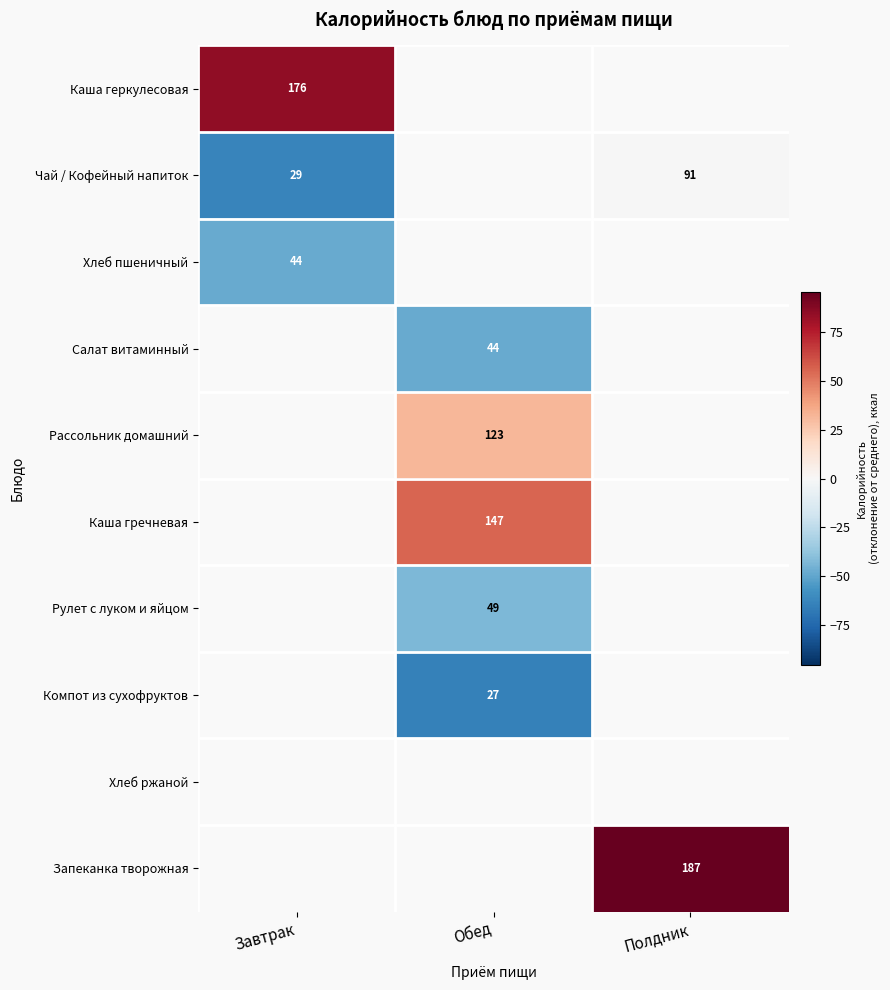

Which category has the lowest value across all series?

Обед